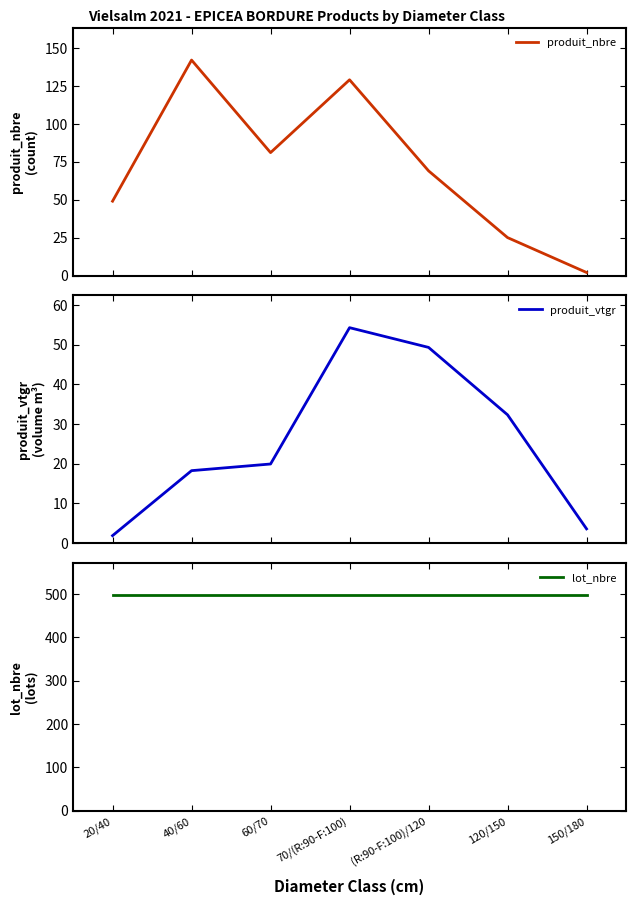

Is the value of produit_vtgr at 150/180 greater than the value of lot_nbre at 120/150?

No